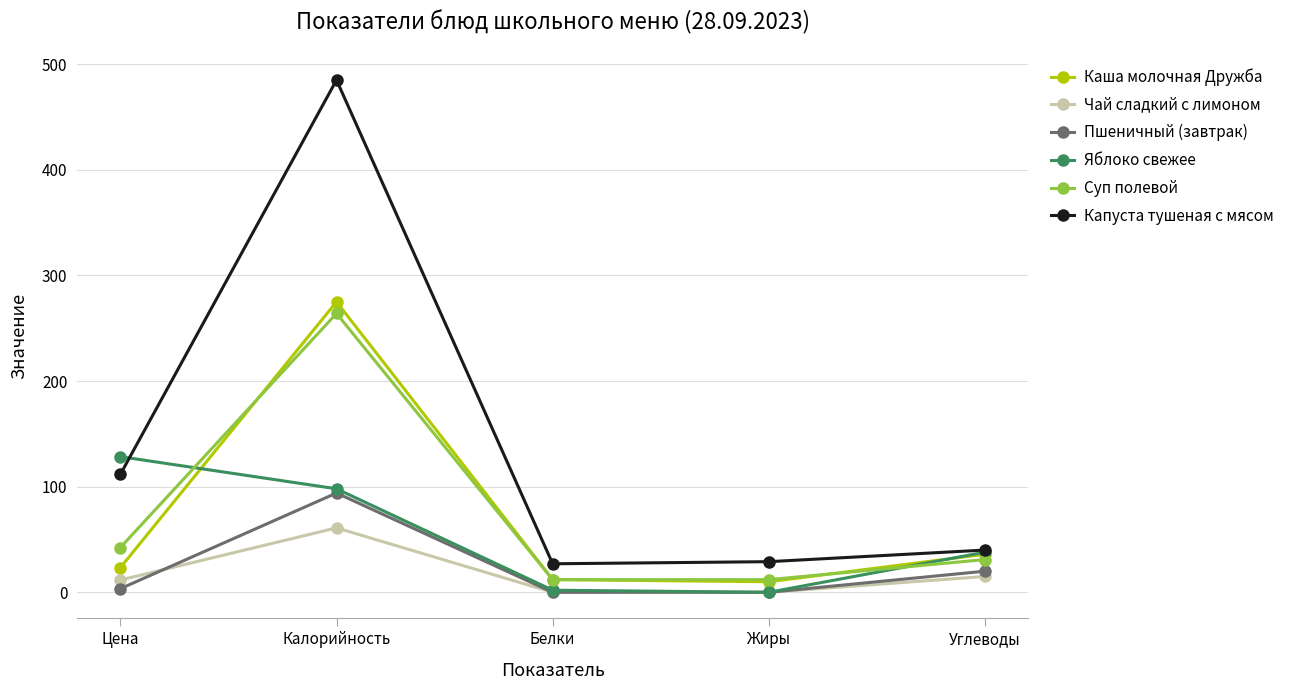

True or false: Чай сладкий с лимоном and Суп полевой cross at least once.

False